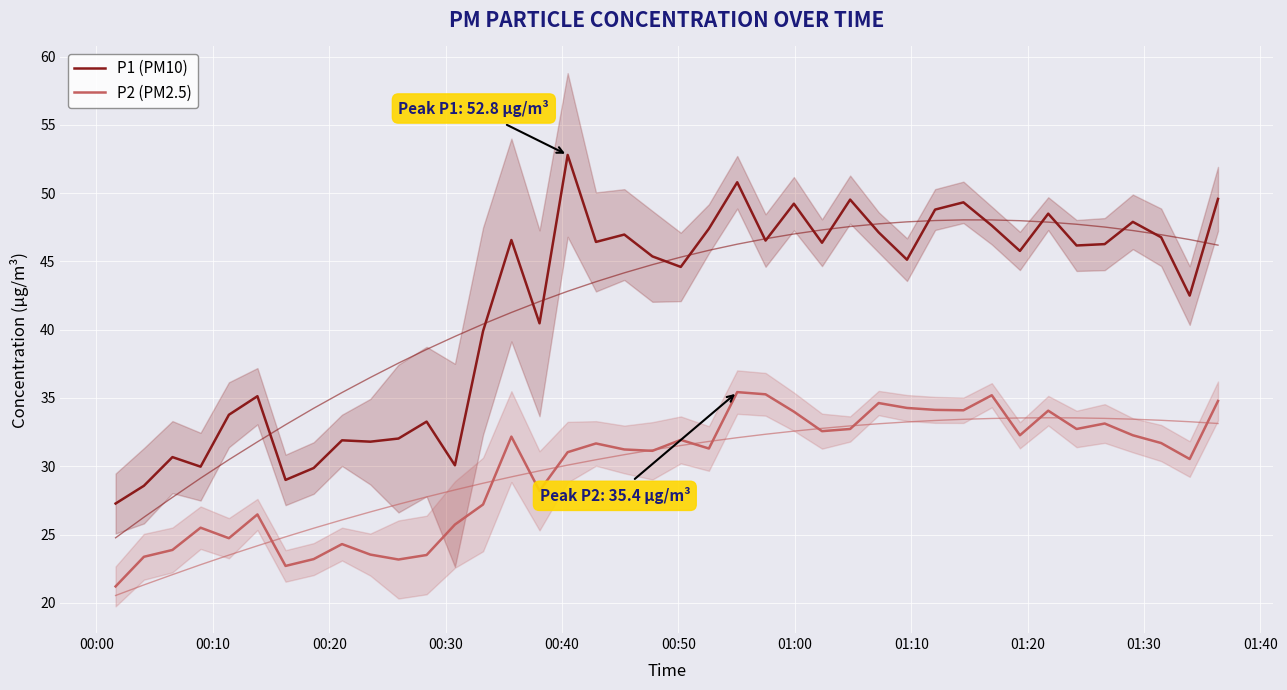

Which category has the lowest value across all series?

00:00